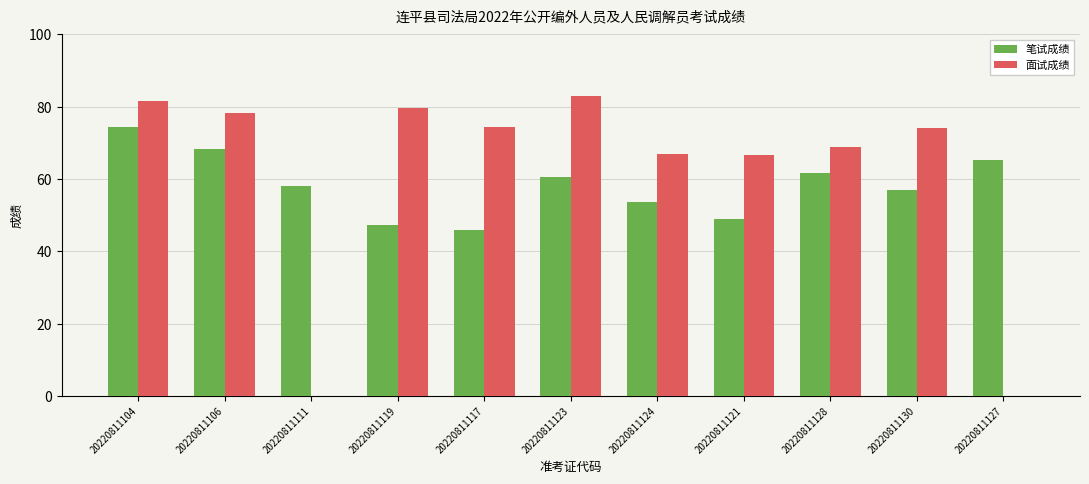

How many categories are shown in the chart?

11